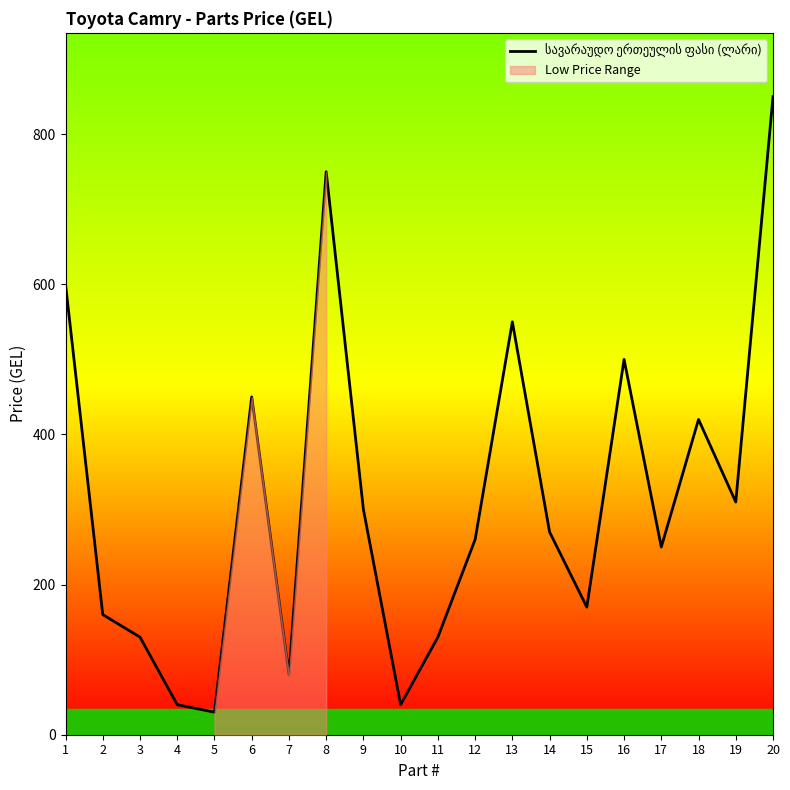

Is this an area chart (filled region under the line)?

No